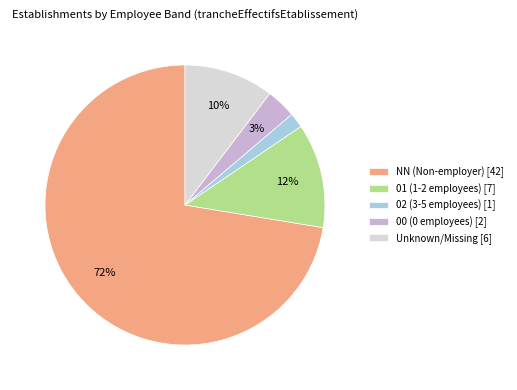

Rank the categories by value from highest to lowest.

NN (Non-employer) [42], 01 (1-2 employees) [7], Unknown/Missing [6], 00 (0 employees) [2], 02 (3-5 employees) [1]